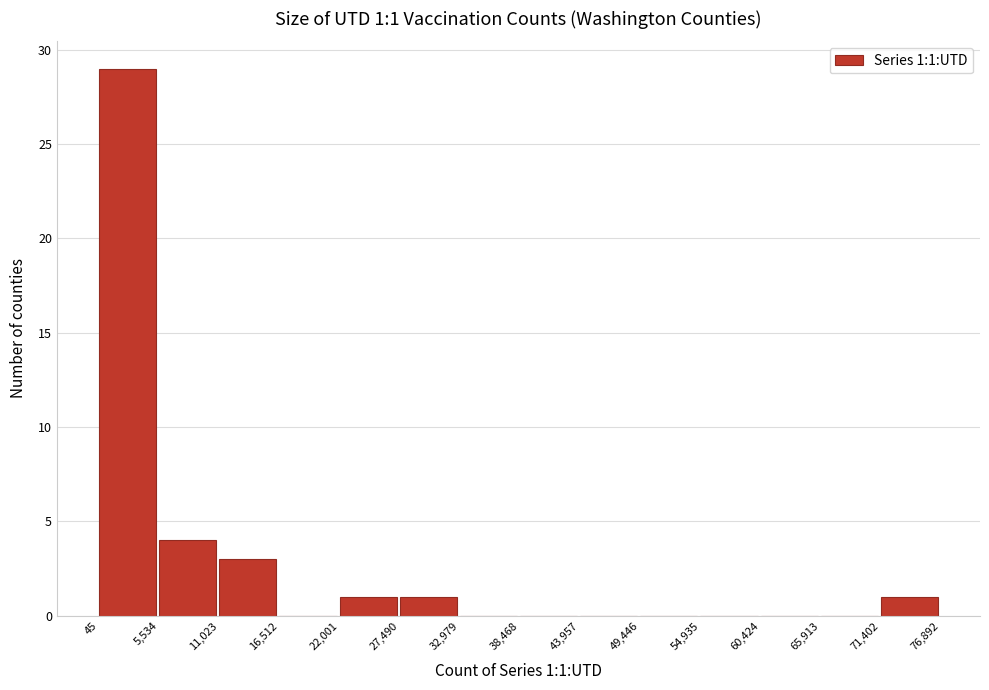

Over which range of the x-axis is the bar tallest?

45 to 5,534